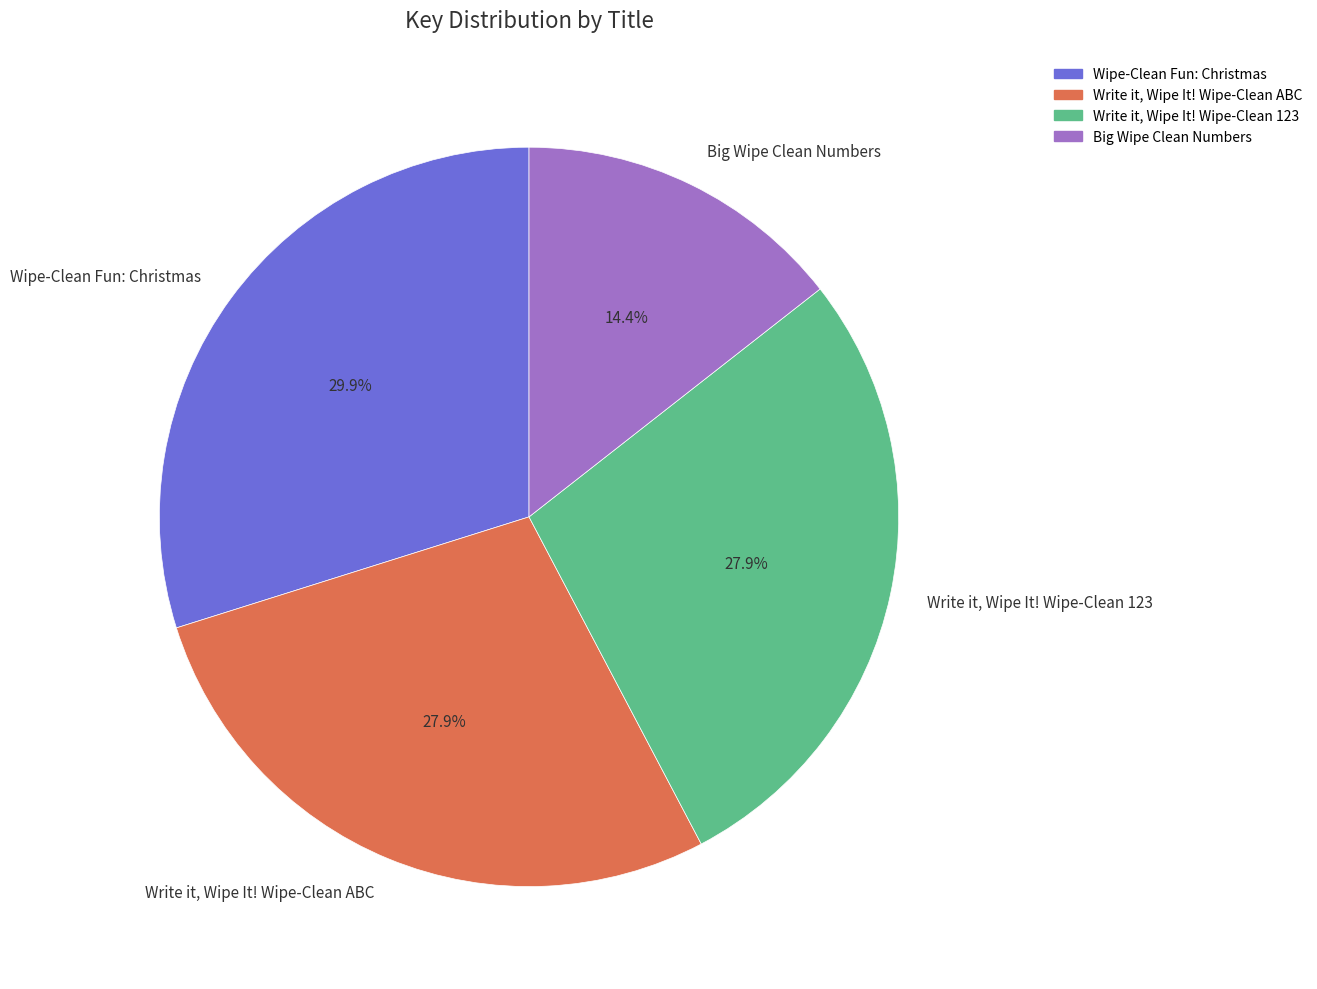

What percentage is the Write it, Wipe It! Wipe-Clean ABC slice, to the nearest percent?

28%